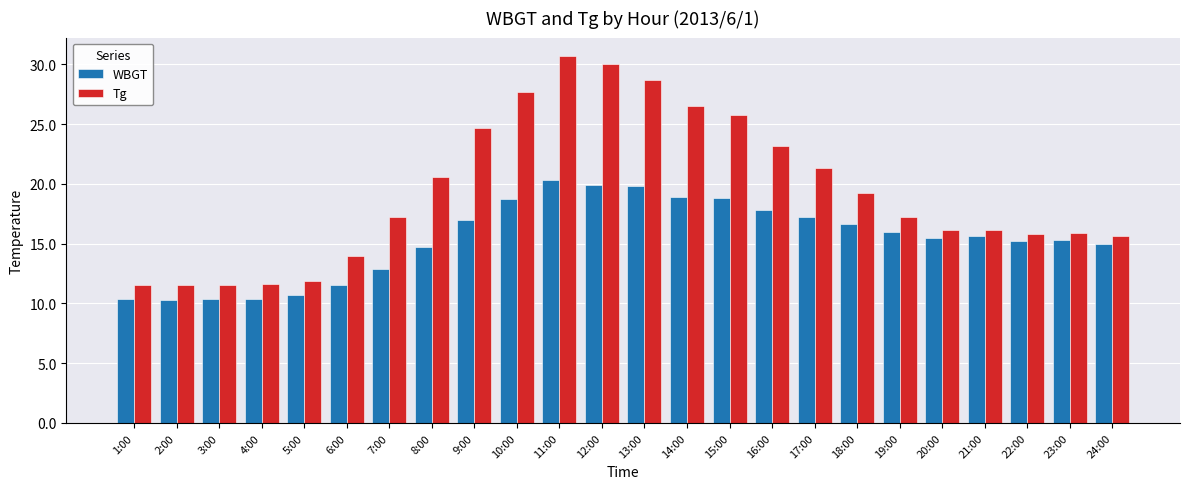

How many groups of bars are there?

24